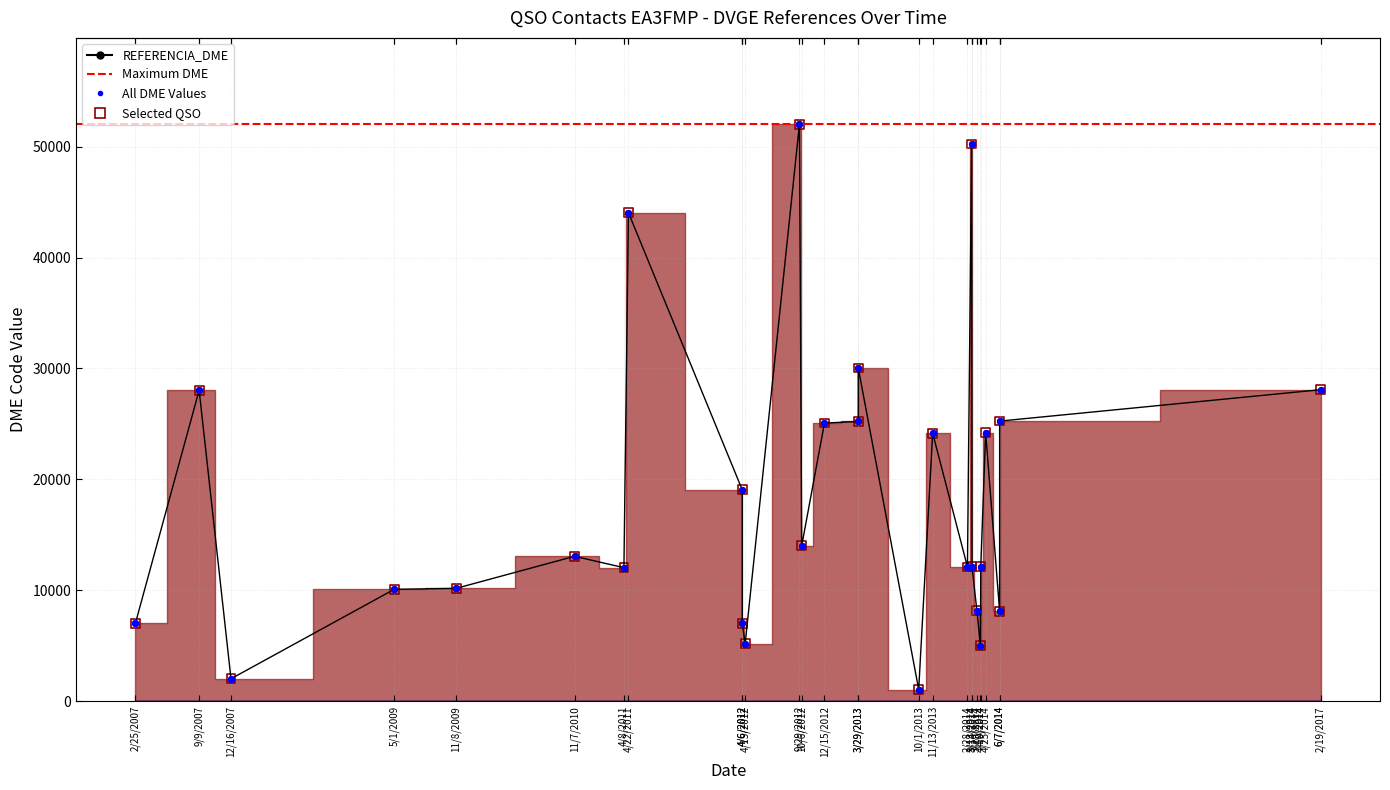

Which series has the largest total across all categories?

REFERENCIA_DME